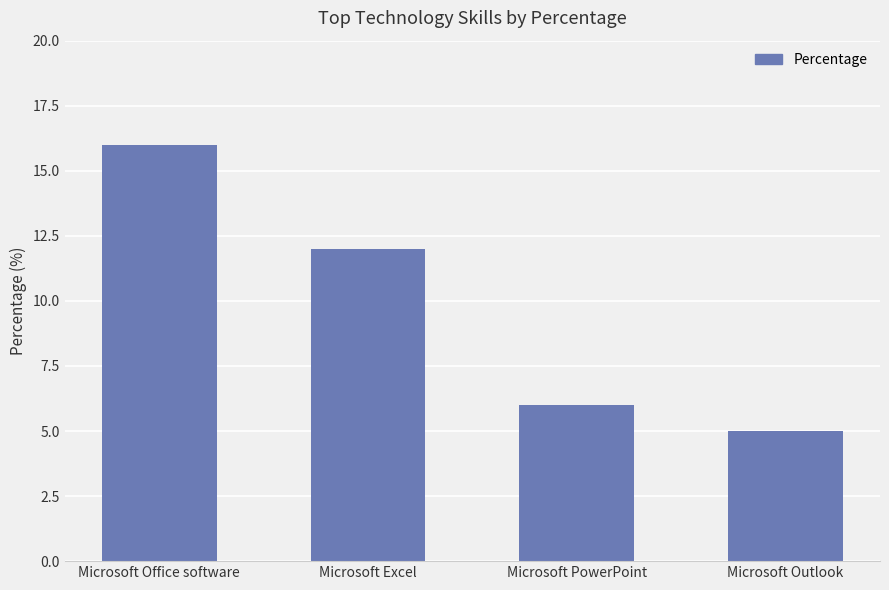

Are the bars horizontal?

No